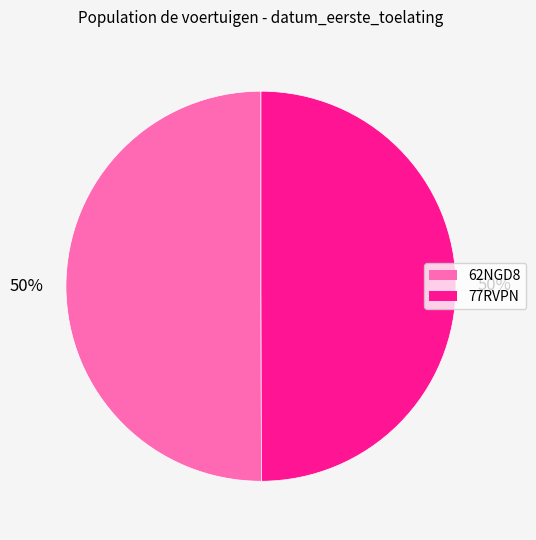

What is the ratio of the value at 62NGD8 to the value at 77RVPN?

1.0